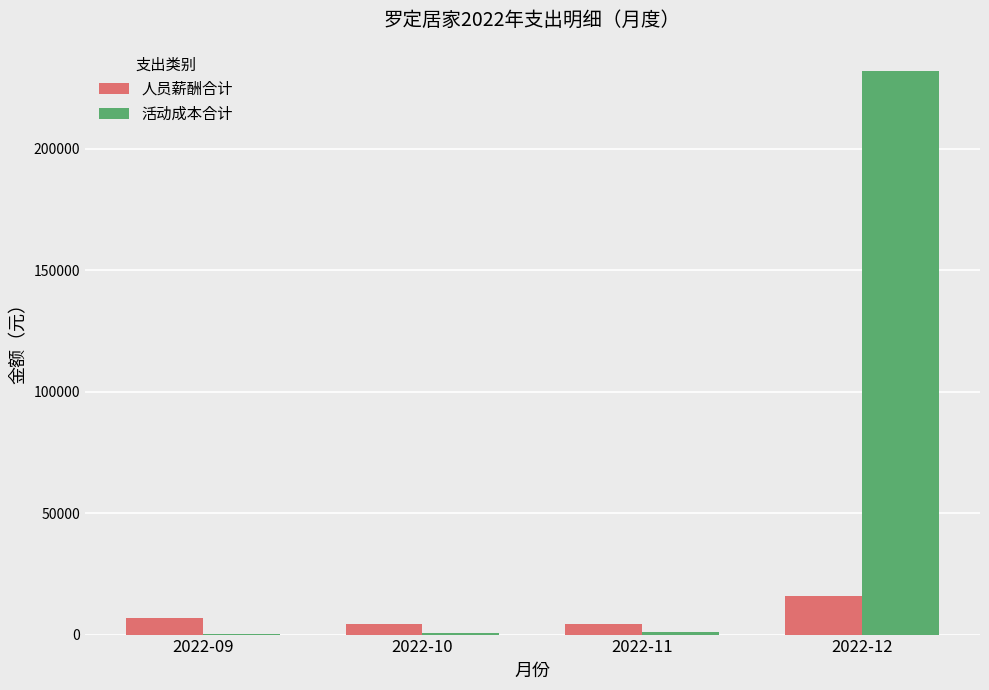

Between 2022-09 and 2022-12, which series saw the biggest shift?

活动成本合计